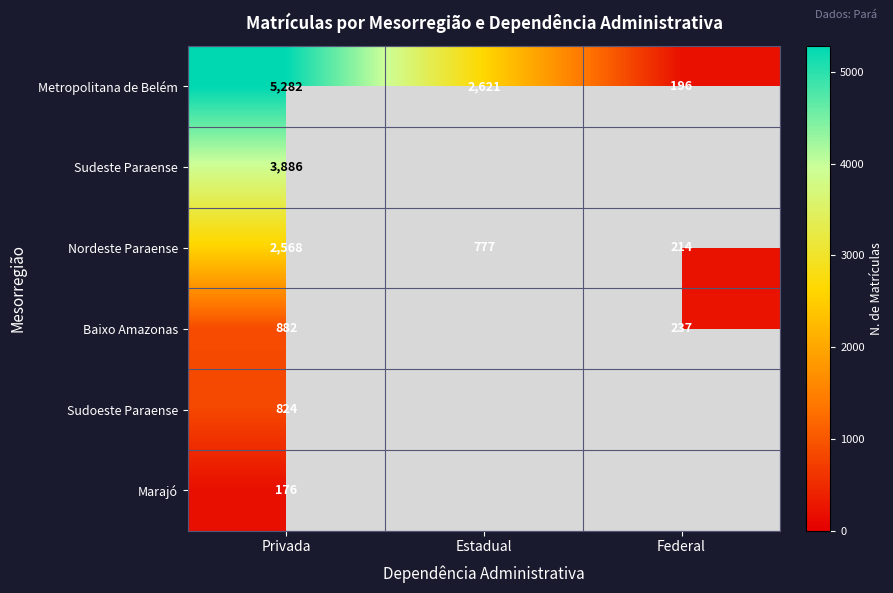

What is the sum of all Nordeste Paraense values?

3559